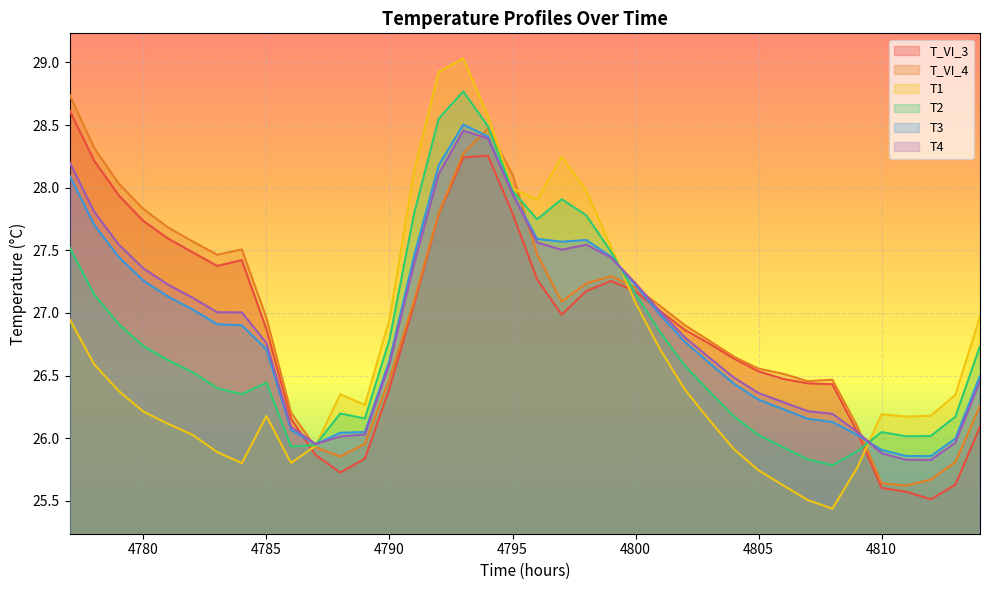

What is the sum of the T3 values at 4813 and 4794?

54.4